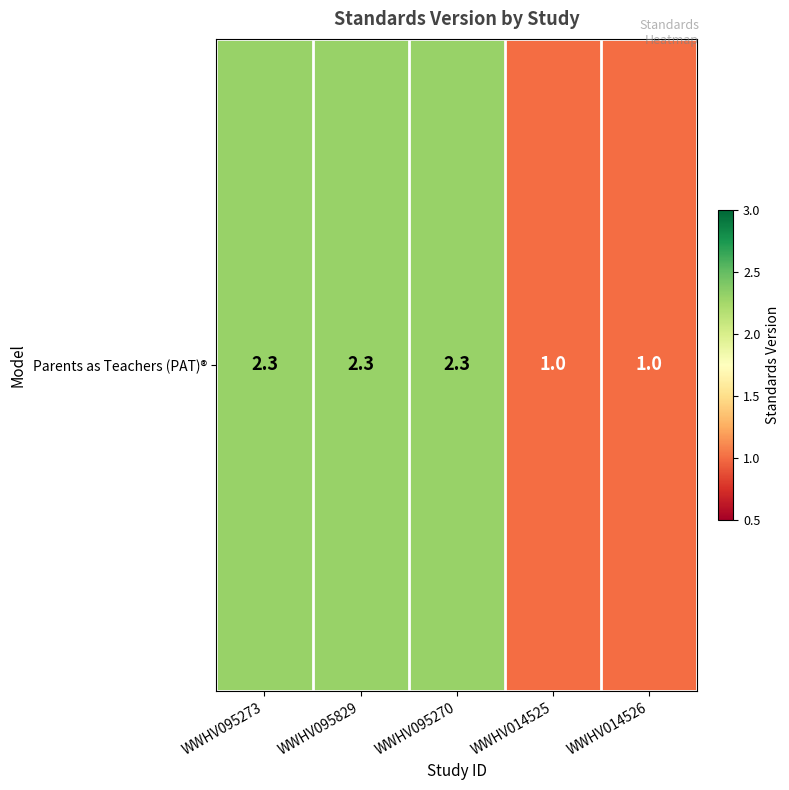

Where is the data nearest to the value 1?

WWHV014525